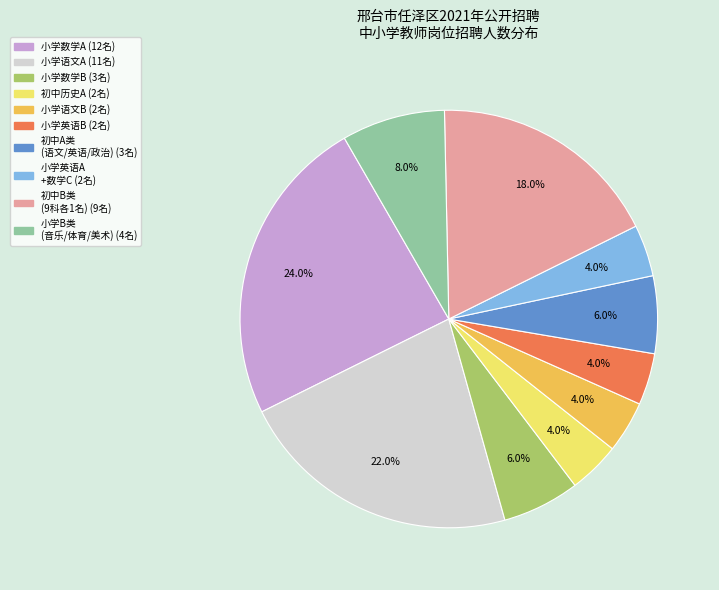

Is there a majority slice in this chart?

No